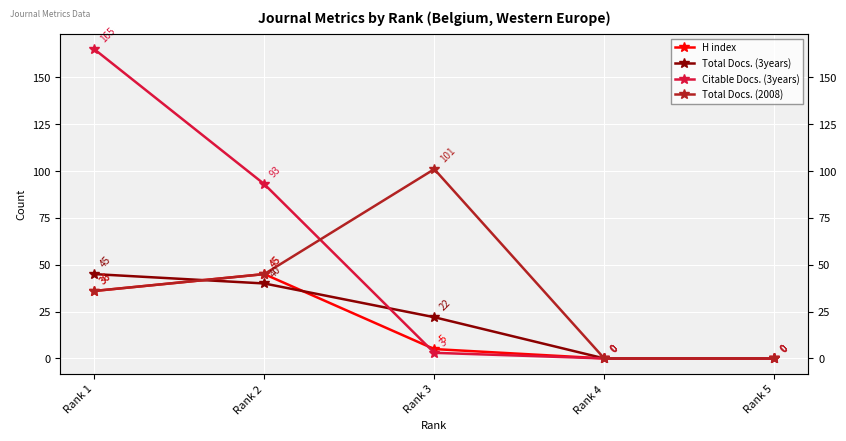

What is the average value of the H index series?

17